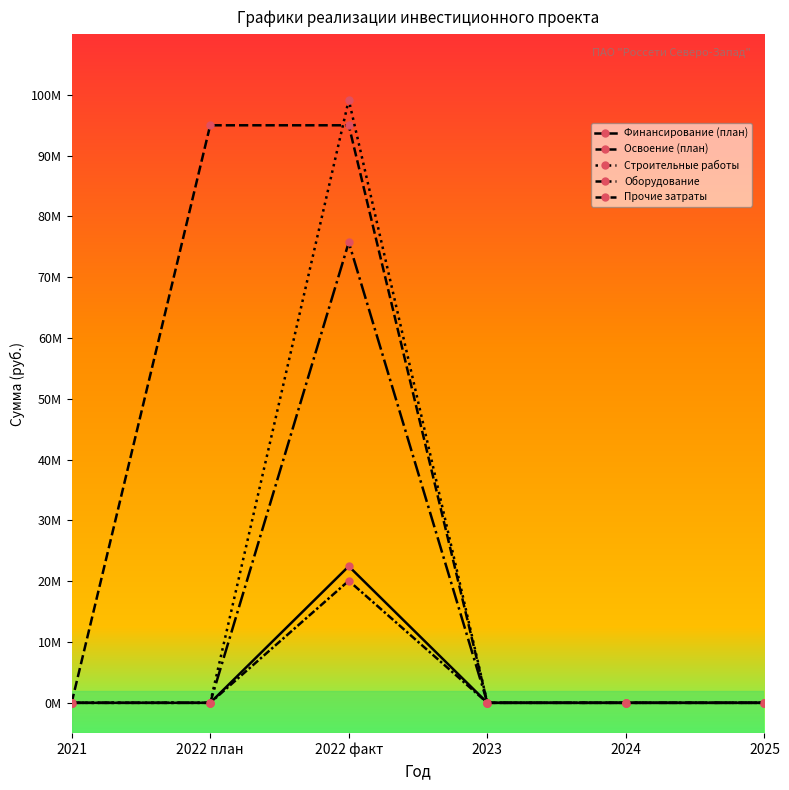

Reading left to right, list all the values displayed in this chart.

Финансирование (план): 2021=0	2022 план=0	2022 факт=22466411	2023=0	2024=0	2025=0
Освоение (план): 2021=0	2022 план=95001228	2022 факт=95001228	2023=0	2024=0	2025=0
Строительные работы: 2021=0	2022 план=0	2022 факт=99170364	2023=0	2024=0	2025=0
Оборудование: 2021=0	2022 план=0	2022 факт=75750000	2023=0	2024=0	2025=0
Прочие затраты: 2021=0	2022 план=0	2022 факт=20080864	2023=0	2024=0	2025=0